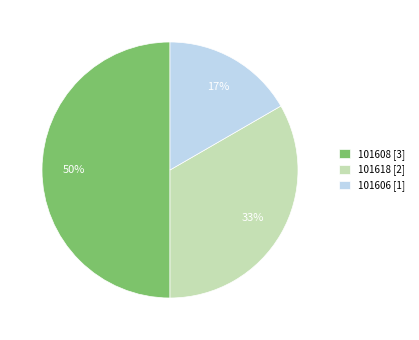

How many segments does this pie chart have?

3